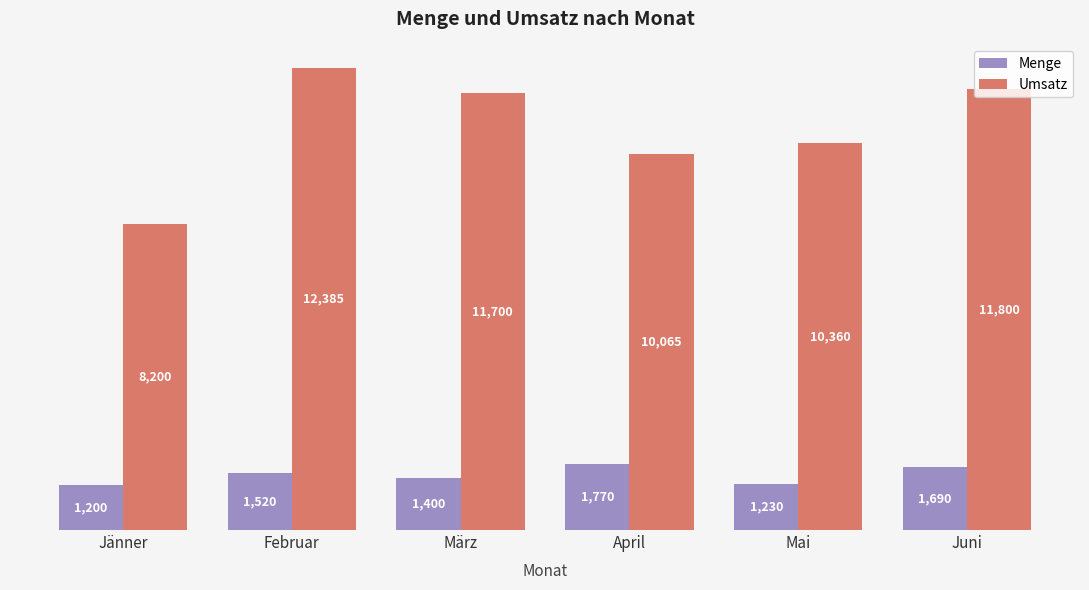

What are all the series names shown in the legend?

Menge, Umsatz